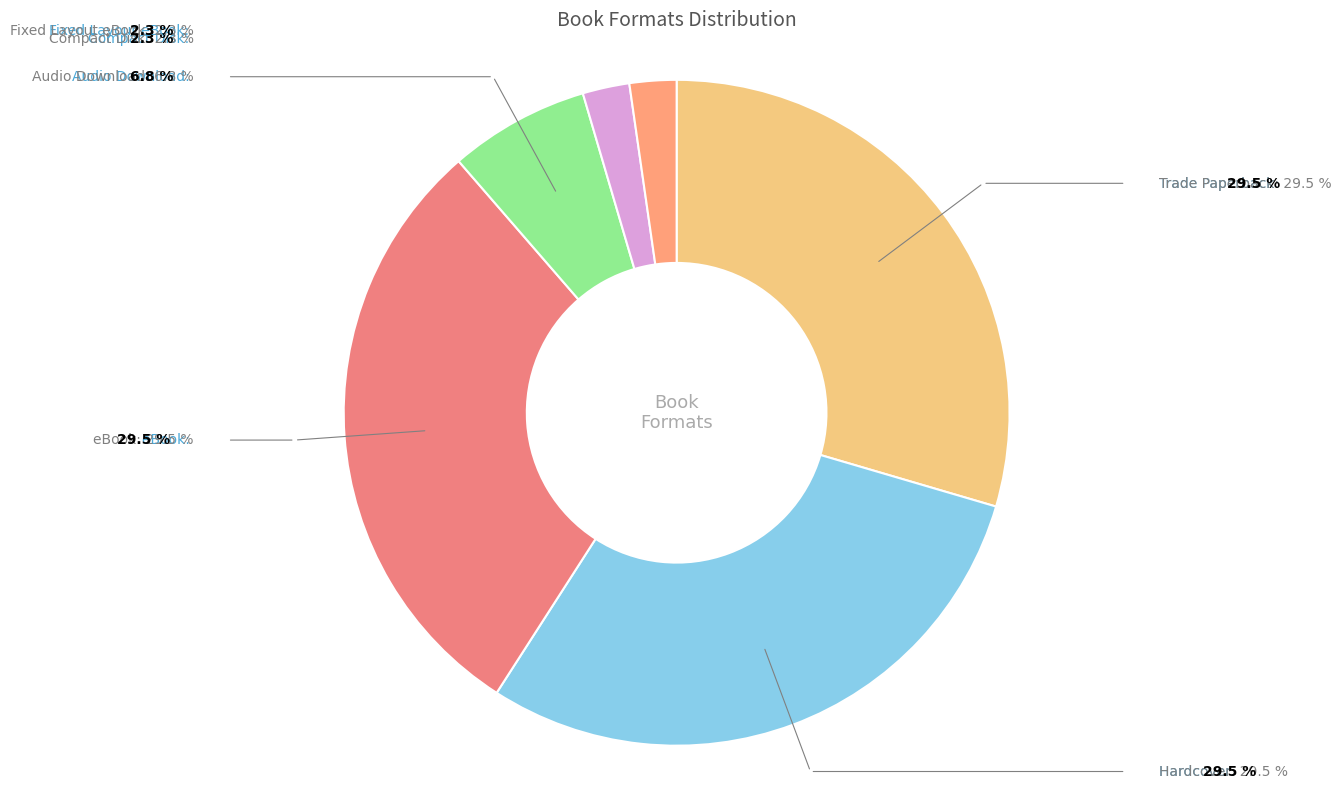

How many slices are in this pie chart?

6